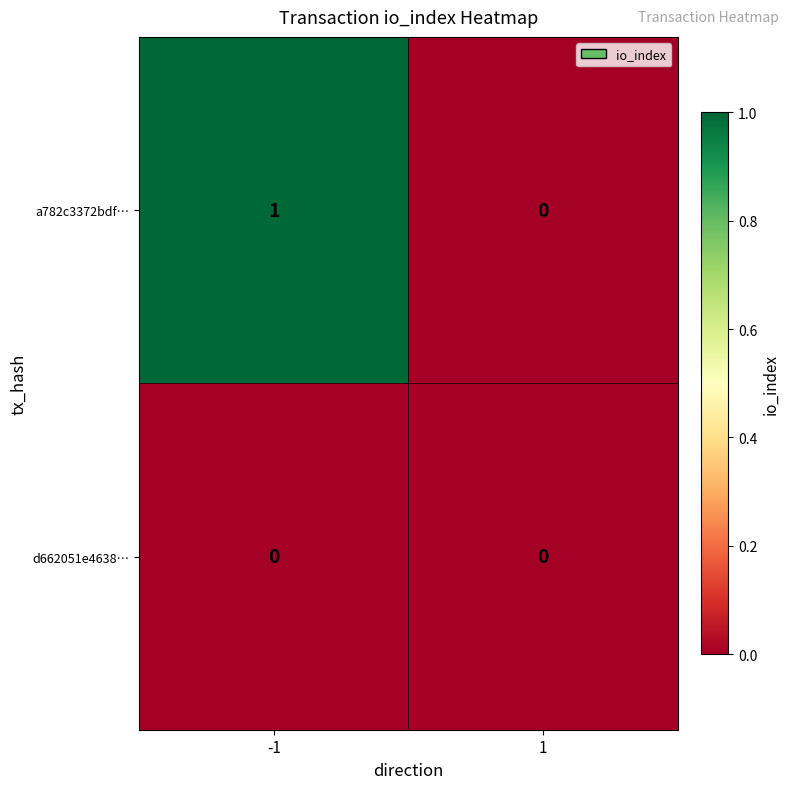

At -1, list the series in order from largest to smallest.

a782c3372bdf…, d662051e4638…